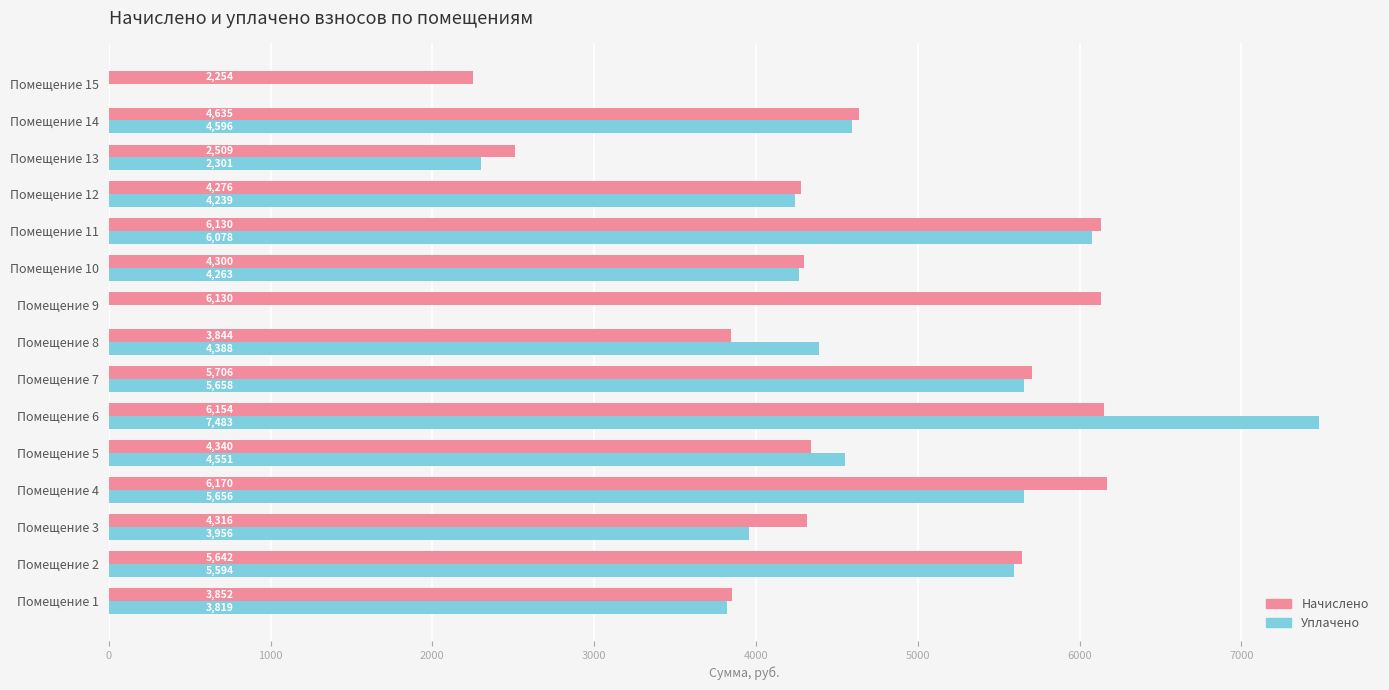

What are all the series names shown in the legend?

Начислено, Уплачено